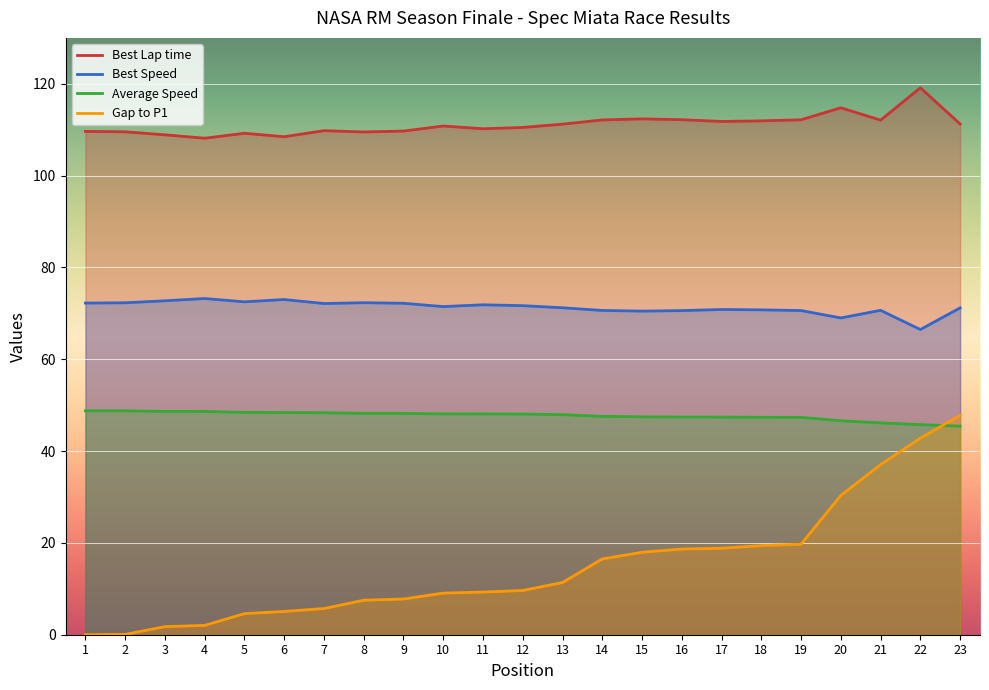

What is the sum of all Best Speed values?

1640.2